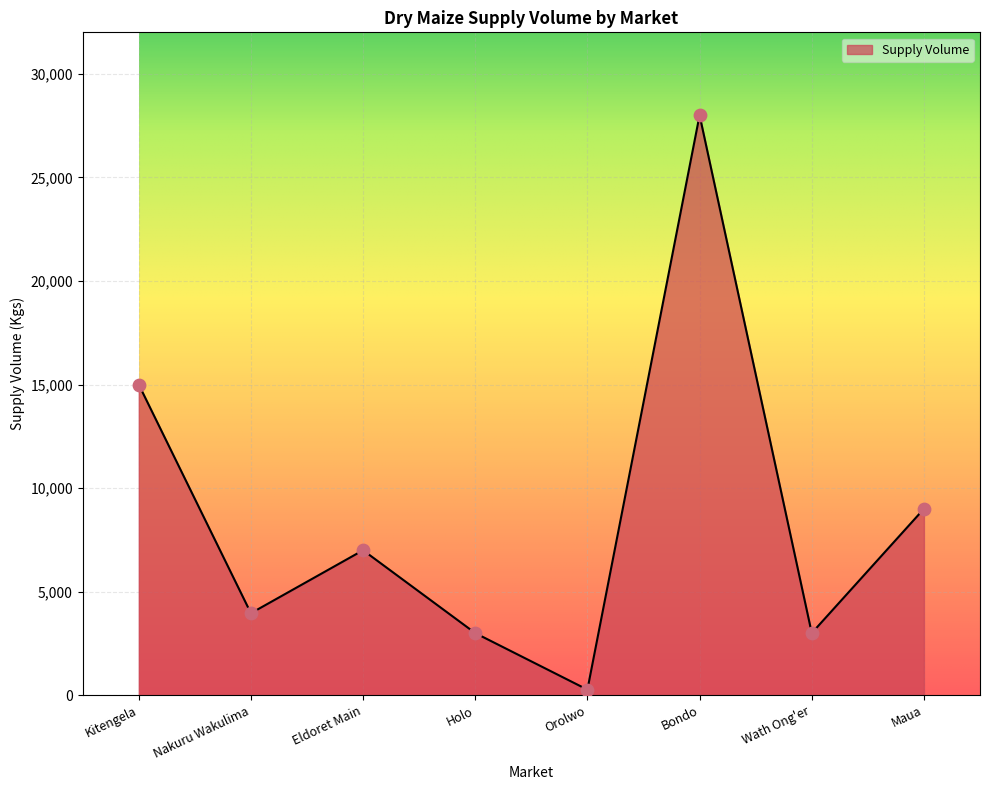

What is the change in value from Kitengela to Bondo?

+13000